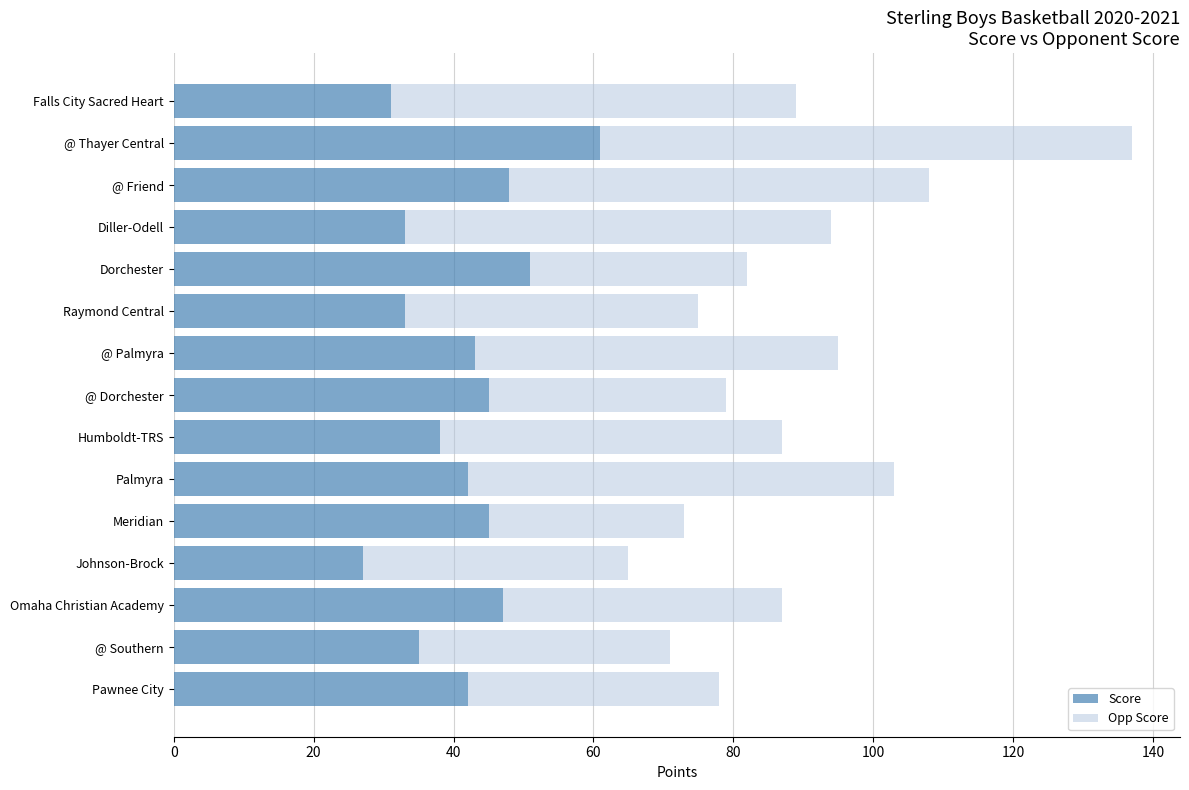

The Score series shows 56 at Humboldt-TRS. True or false?

False